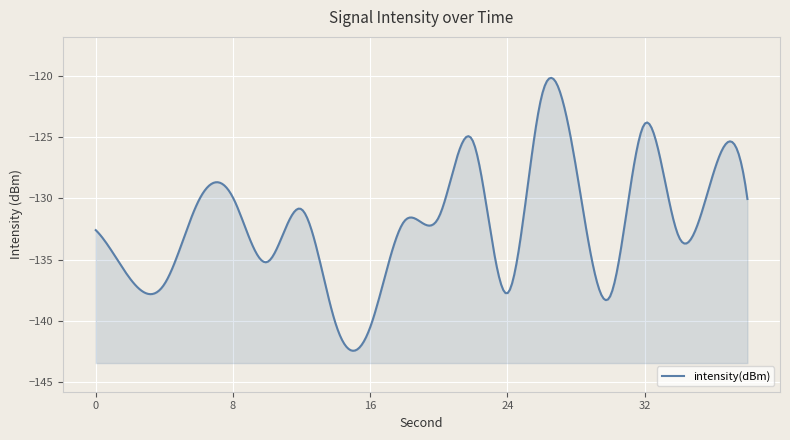

Reading left to right, transcribe all the data shown in this chart.

-132.6	-136.5	-137.0	-130.2	-129.9	-135.2	-130.9	-140.3	-140.5	-131.9	-131.5	-125.4	-137.7	-121.7	-127.4	-138.0	-123.9	-133.1	-128.0	-130.1